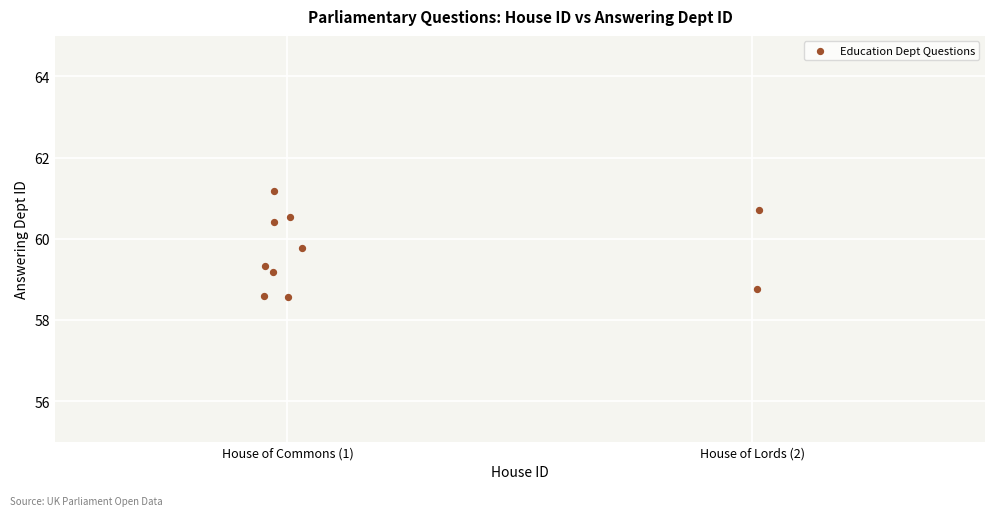

What is the average X value?

1.2